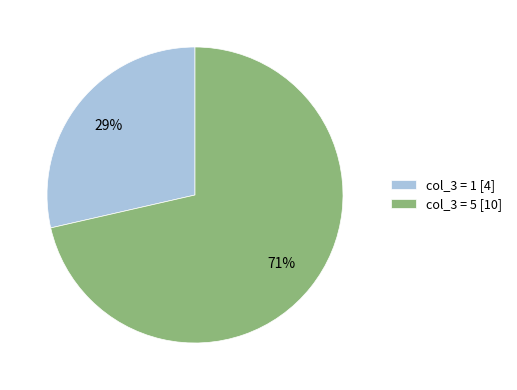

To the nearest percent, what is the average slice percentage?

50%